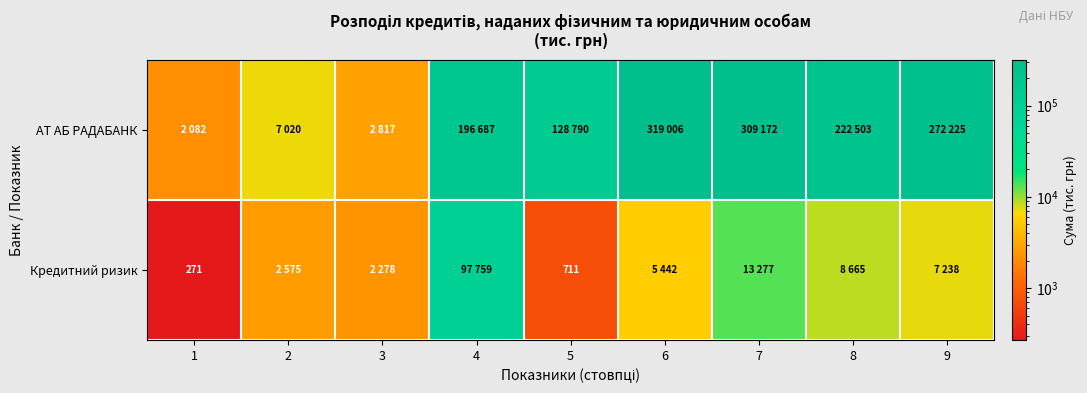

What is the difference between the highest and lowest values at 9?

264987